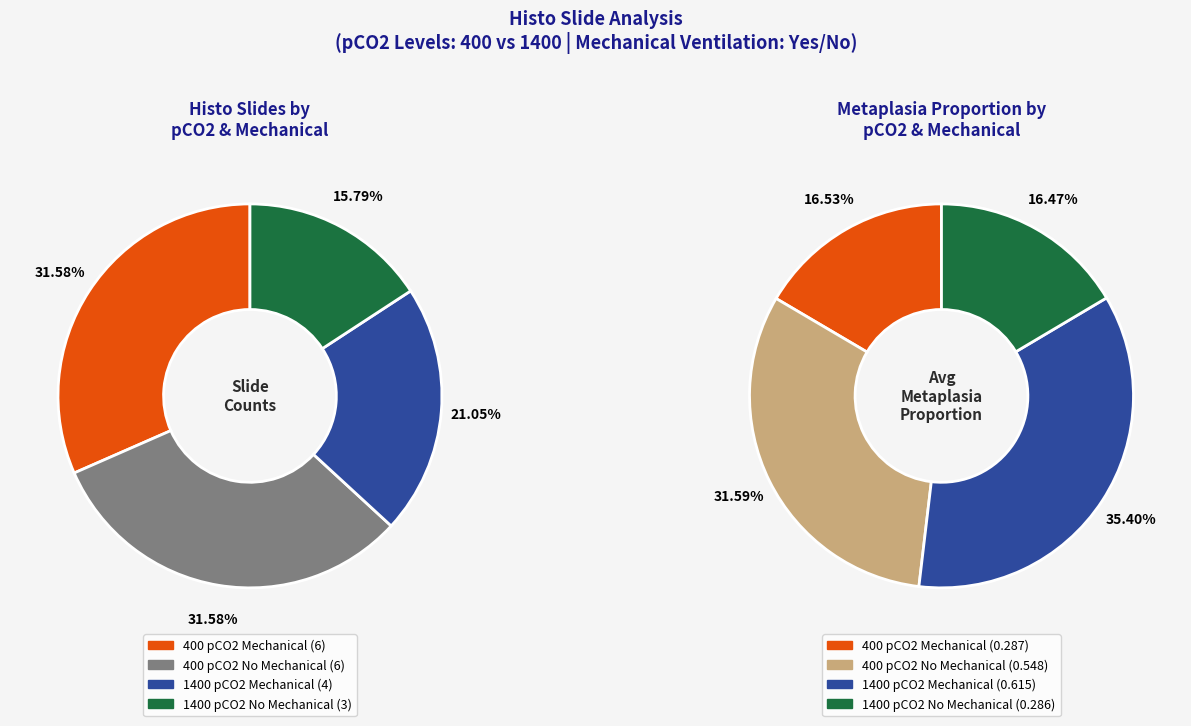

Which slice is the largest?

pCO2_400_yes